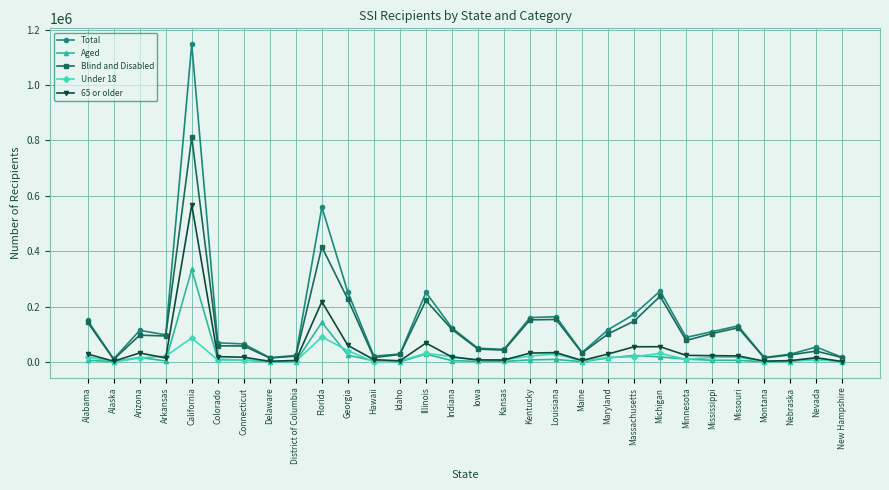

What is the difference between the maximum and minimum values in the 65 or older series?

565346